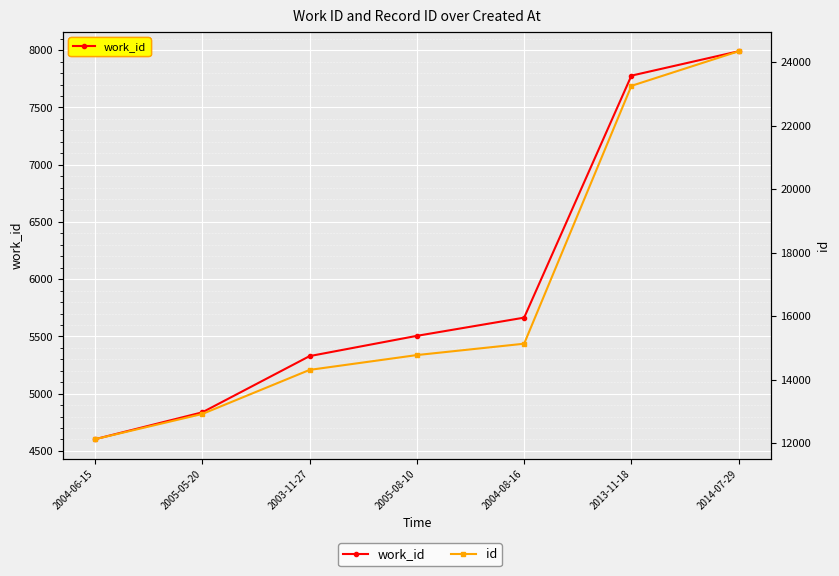

Where does the id series first go above 14770?

2004-08-16